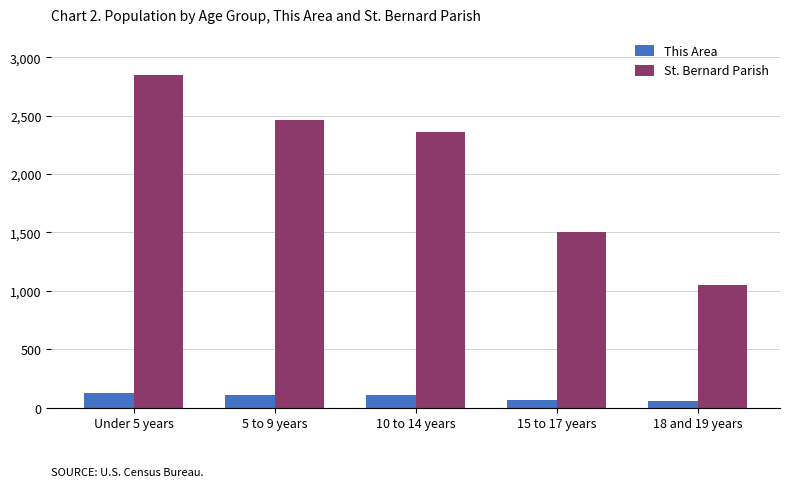

Where does the St. Bernard Parish series first go above 2362?

Under 5 years